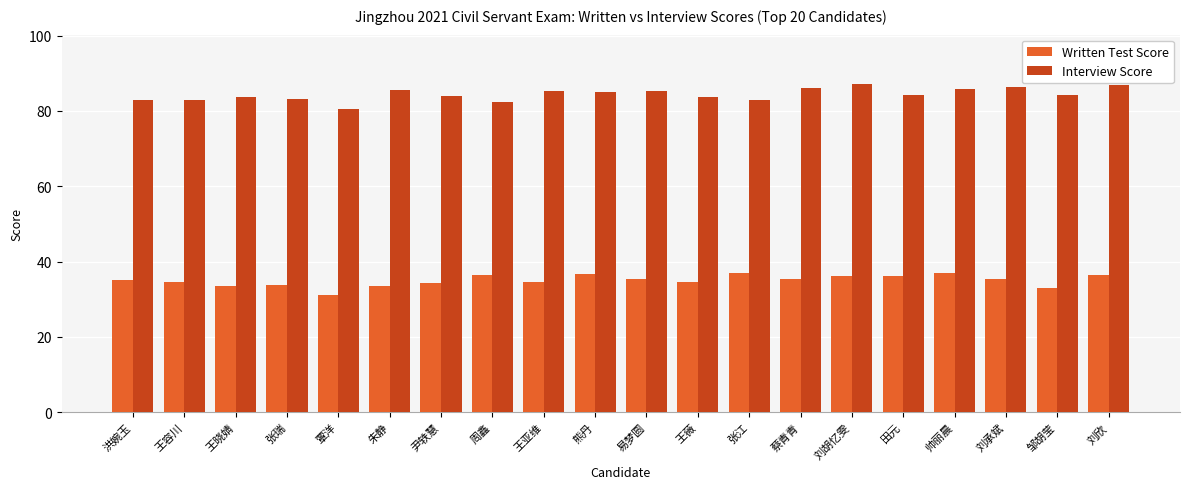

At 熊丹, list the series in order from smallest to largest.

Written Test Score, Interview Score